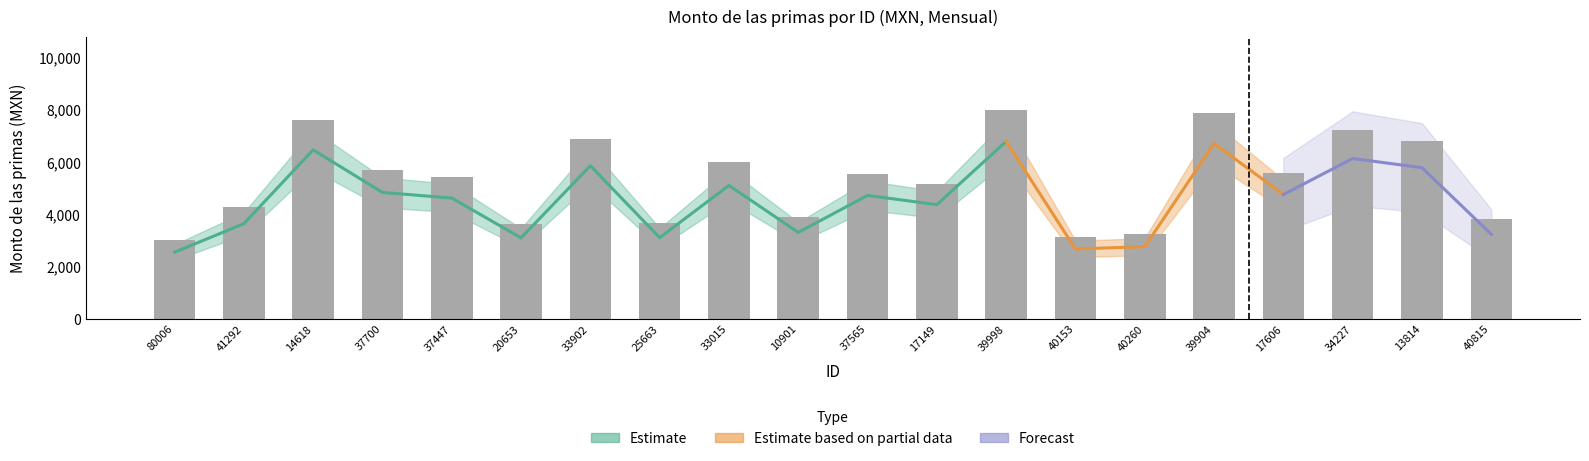

Reading left to right, what are all the values shown in this chart?

80006=3006	41292=4292	14618=7618	37700=5700	37447=5447	20653=3653	33902=6902	25663=3663	33015=6015	10901=3901	37565=5565	17149=5149	39998=7998	40153=3153	40260=3260	39904=7904	17606=5606	34227=7227	13814=6814	40815=3815